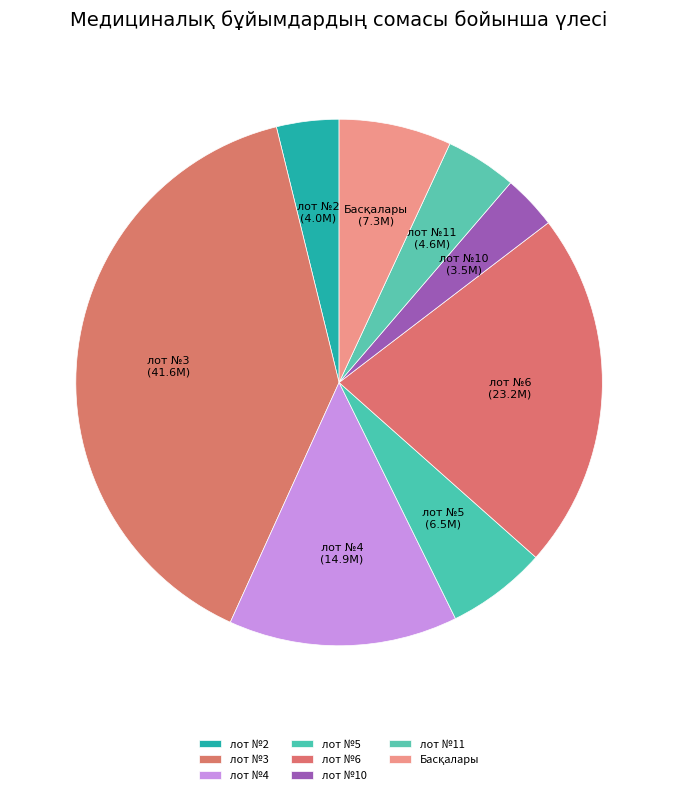

True or false: лот №4 accounts for 14% of the total.

True